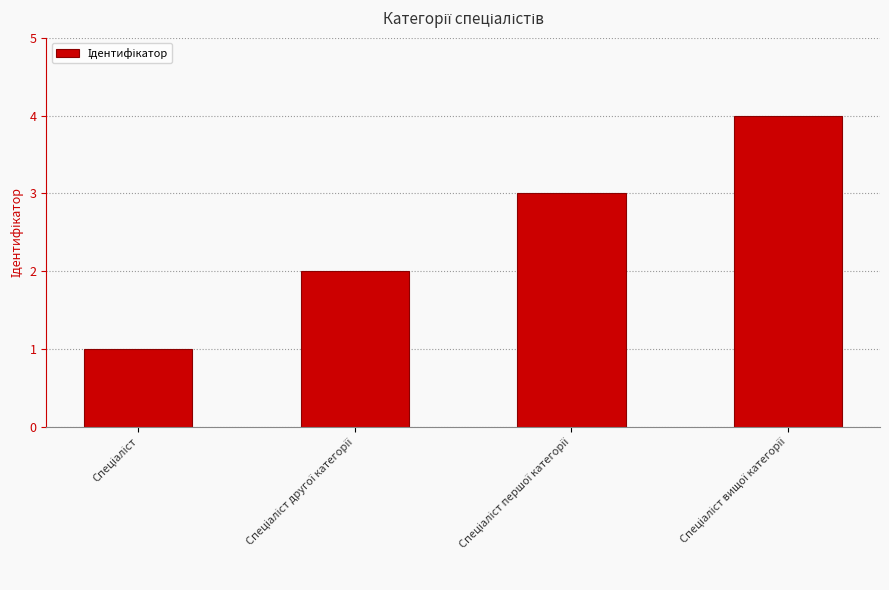

What is the smallest value displayed?

1